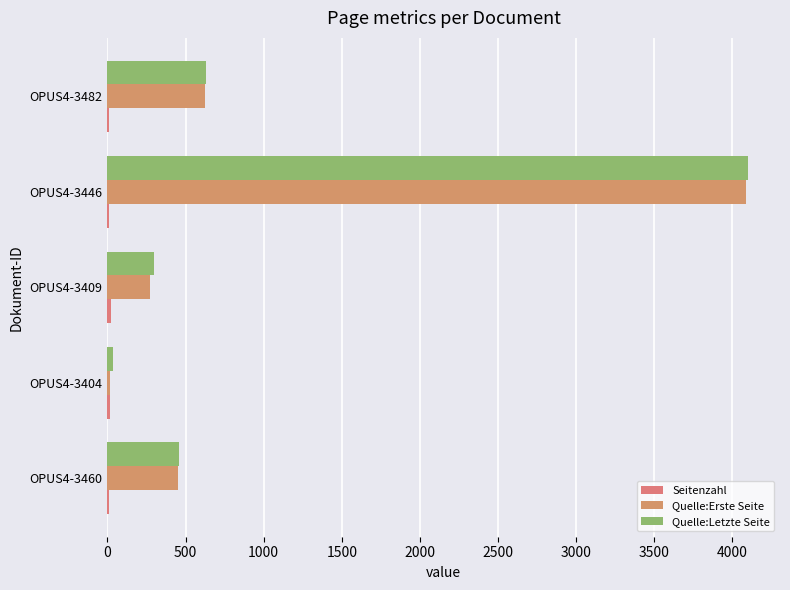

How many categories are shown in the chart?

5